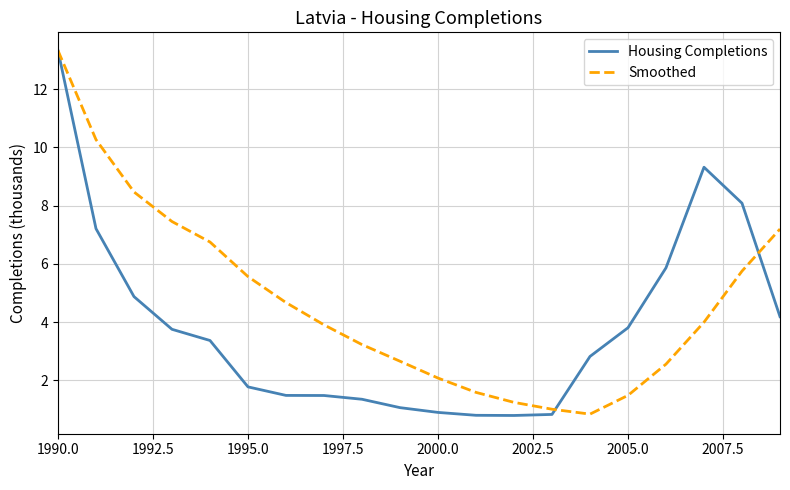

Which series has the largest range (max minus min)?

Housing Completions